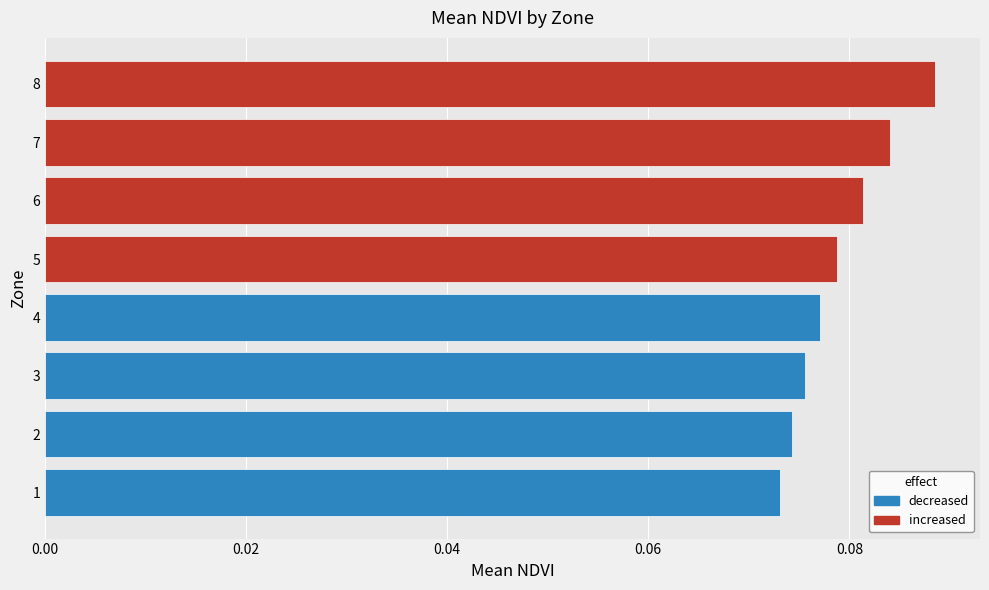

How many categories are shown in the chart?

8